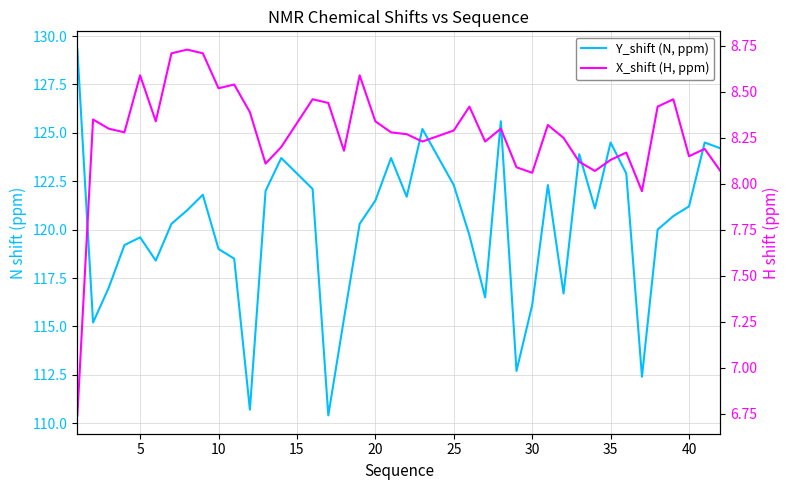

List the series in order of their peak value, highest first.

Y_shift (N, ppm), X_shift (H, ppm)